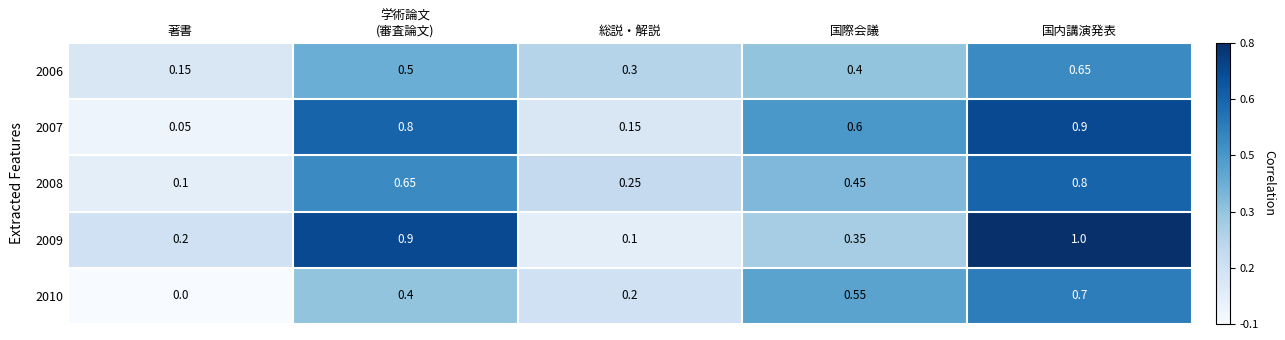

Which category has the highest value across all series?

国内講演発表